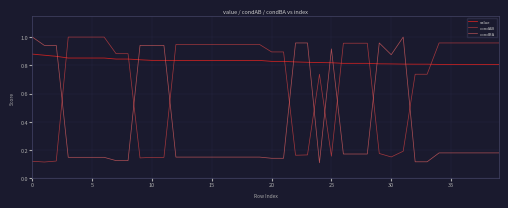

Rank the series by their average value, from highest to lowest.

value, condAB, condBA